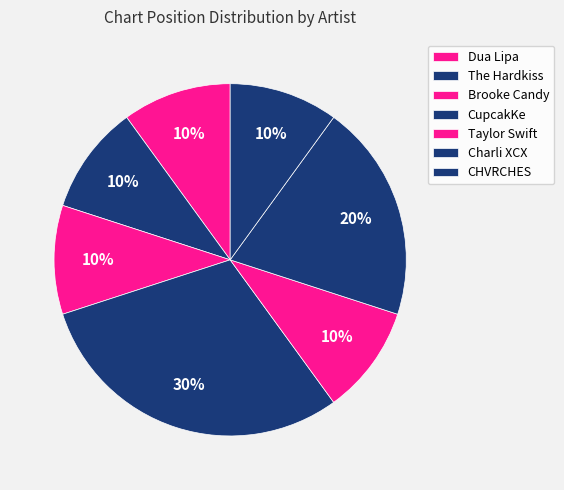

Which has a higher value, Charli XCX or The Hardkiss?

Charli XCX